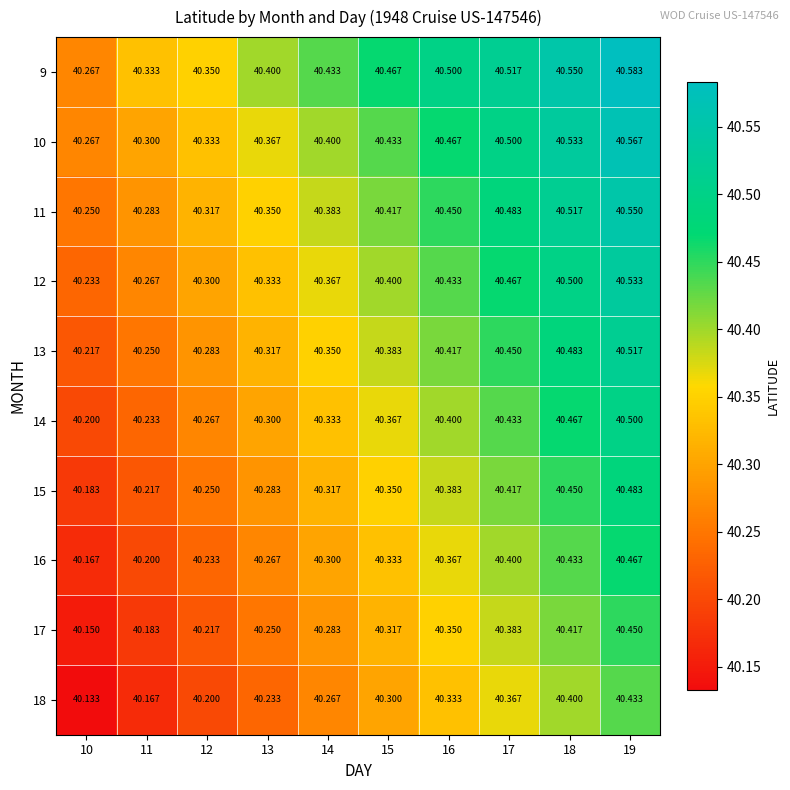

Is the value of 15 at 13 greater than the value of 11 at 13?

No